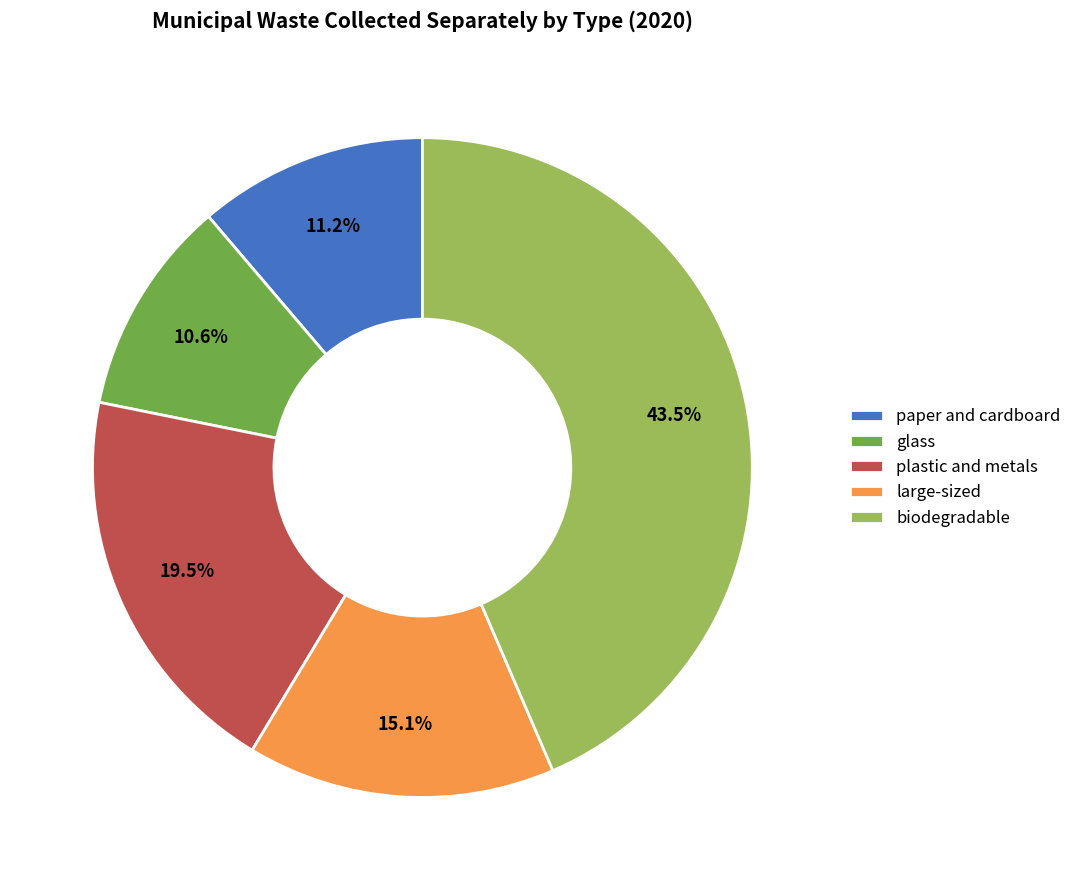

Count the number of slices in the pie.

5